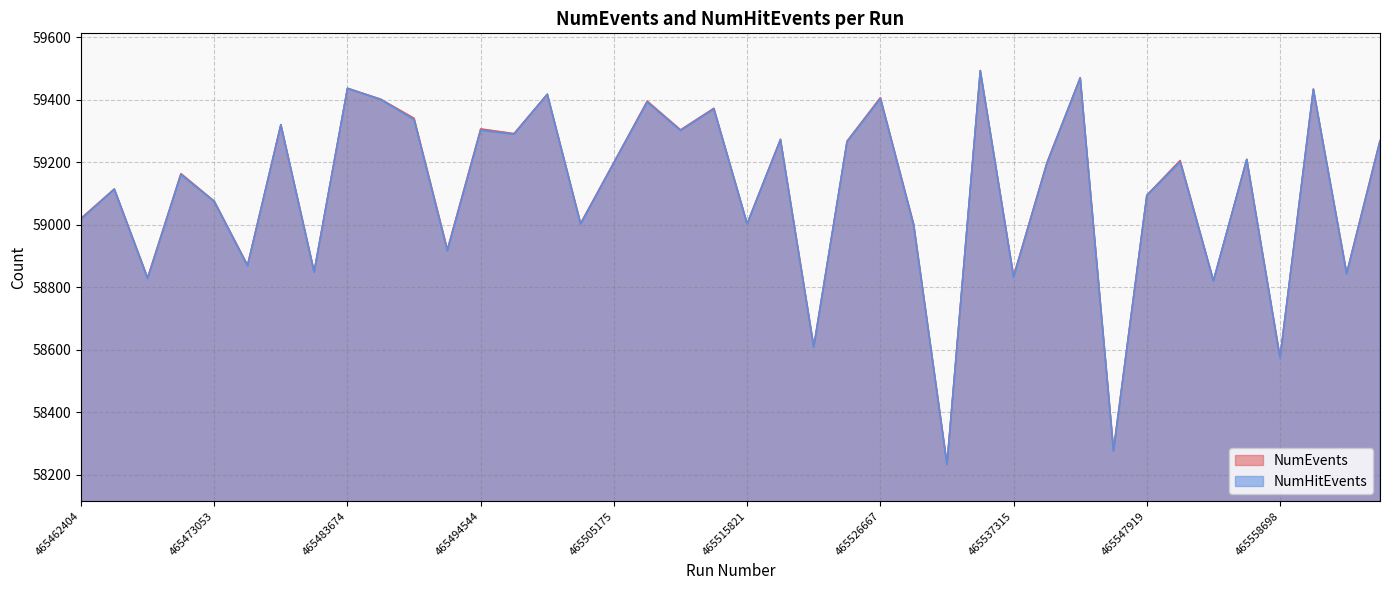

Reading left to right, transcribe all the data shown in this chart.

NumEvents: 465462404=59020	465465057=59114	465467717=58830	465470390=59163	465473053=59075	465475713=58870	465478366=59320	465481016=58850	465483674=59436	465486331=59401	465488990=59340	465491654=58920	465494544=59306	465497220=59291	465499874=59417	465502528=59004	465505175=59199	465507856=59395	465510510=59303	465513154=59372	465515821=59003	465518483=59273	465521142=58610	465523798=59267	465526667=59406	465529335=59001	465532006=58235	465534676=59493	465537315=58835	465539975=59198	465542621=59470	465545269=58280	465547919=59094	465550566=59205	465553213=58821	465555856=59209	465558698=58576	465561362=59434	465564013=58845	465566657=59269
NumHitEvents: 465462404=59017	465465057=59113	465467717=58827	465470390=59160	465473053=59074	465475713=58868	465478366=59319	465481016=58848	465483674=59436	465486331=59400	465488990=59336	465491654=58916	465494544=59302	465497220=59289	465499874=59417	465502528=59001	465505175=59198	465507856=59392	465510510=59301	465513154=59370	465515821=59002	465518483=59271	465521142=58608	465523798=59265	465526667=59403	465529335=58998	465532006=58232	465534676=59492	465537315=58832	465539975=59195	465542621=59469	465545269=58275	465547919=59093	465550566=59201	465553213=58820	465555856=59208	465558698=58573	465561362=59432	465564013=58842	465566657=59266